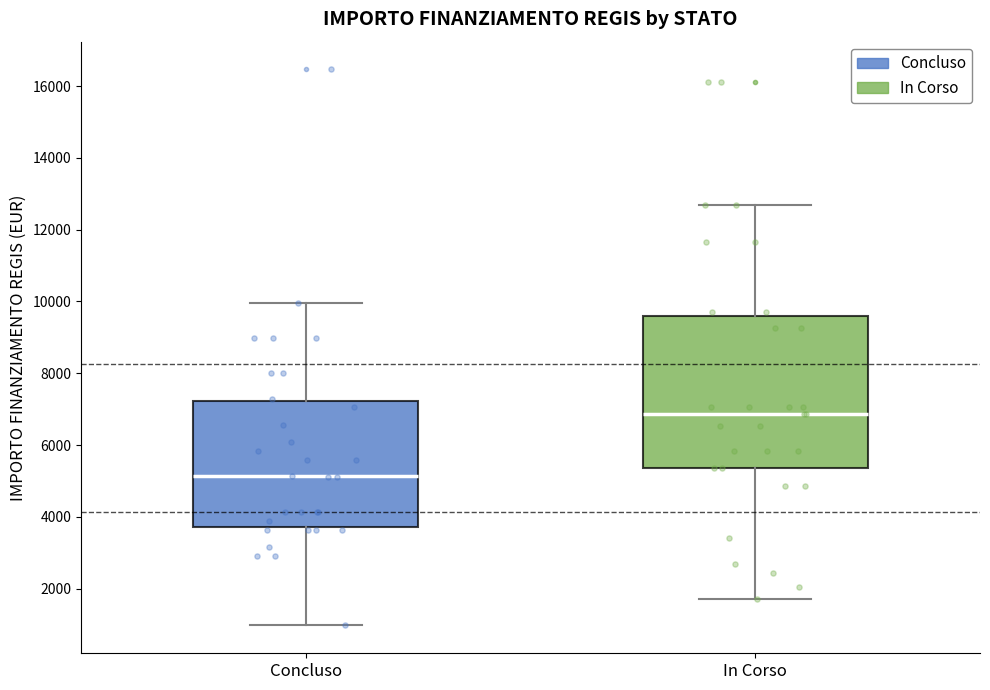

Reading left to right, transcribe this box plot: for each box, give where its median line is, the range the box spans, and where its two whiskers end, as read against the y-axis. The values are not printed on the chart, so give them approximately, as read against the axis.

Concluso: median 5200, box 3800 to 7200, whiskers 1000 to 10000
In Corso: median 6800, box 5400 to 9600, whiskers 1800 to 12600